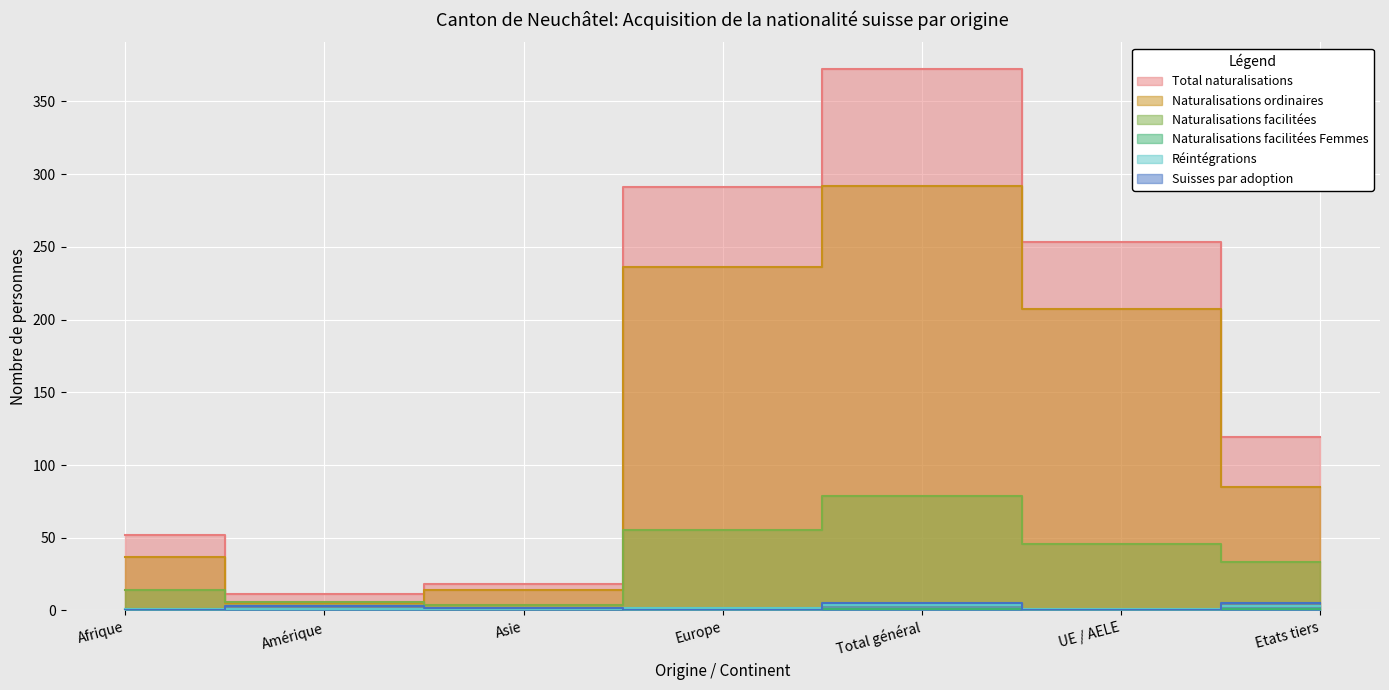

Which series has the largest range (max minus min)?

Total naturalisations